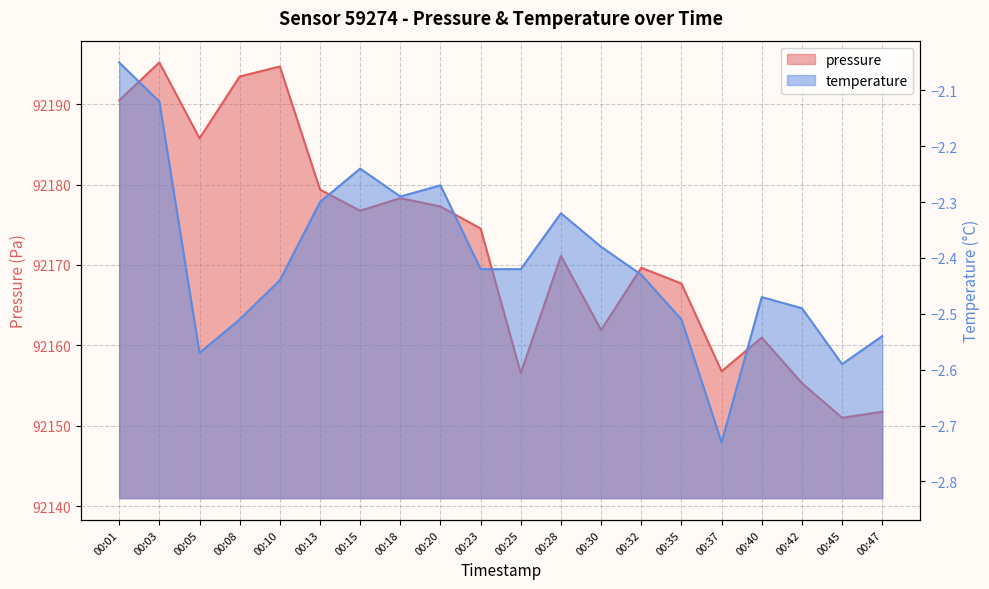

At which label does pressure reach its minimum?

00:45